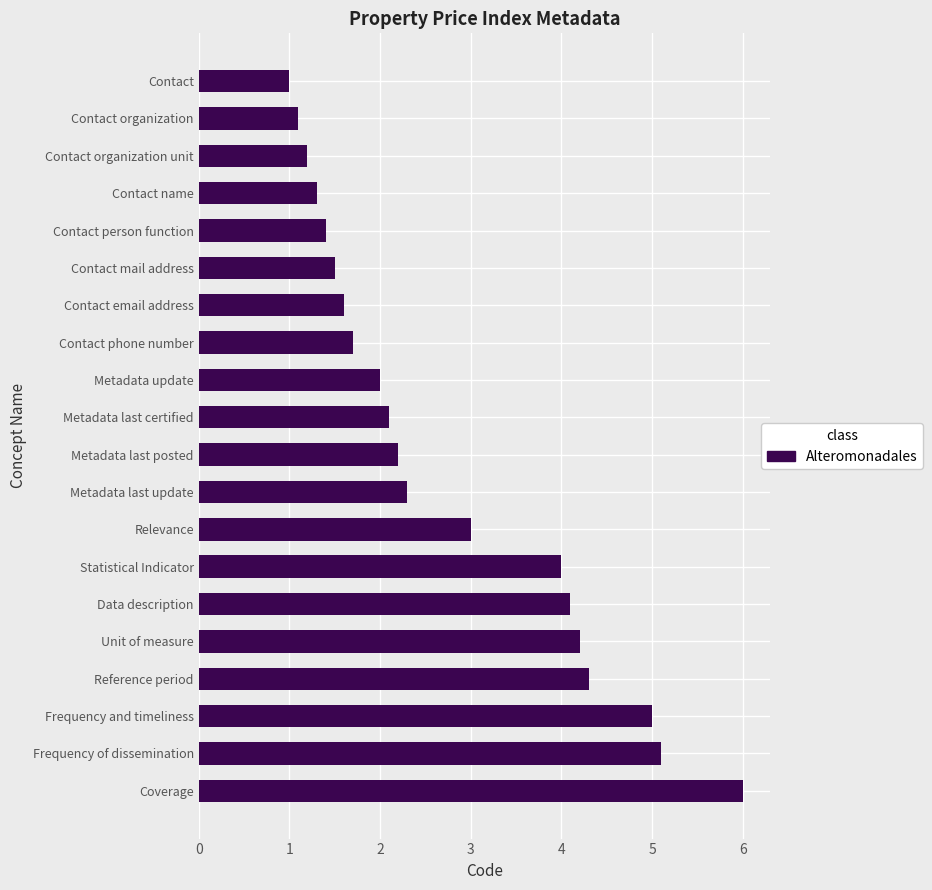

List the labels in order of value, largest first.

Coverage, Frequency of dissemination, Frequency and timeliness, Reference period, Unit of measure, Data description, Statistical Indicator, Relevance, Metadata last update, Metadata last posted, Metadata last certified, Metadata update, Contact phone number, Contact email address, Contact mail address, Contact person function, Contact name, Contact organization unit, Contact organization, Contact